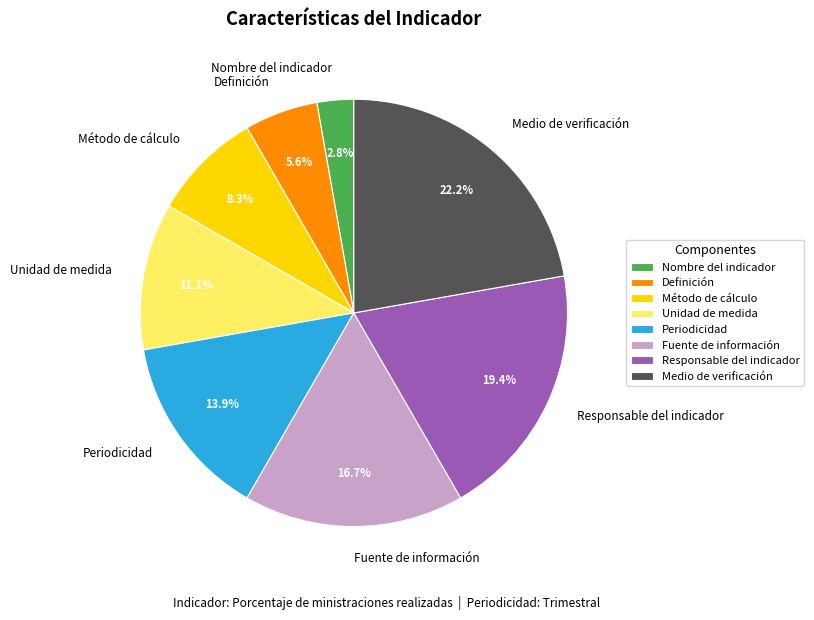

Does any single category account for the majority?

No